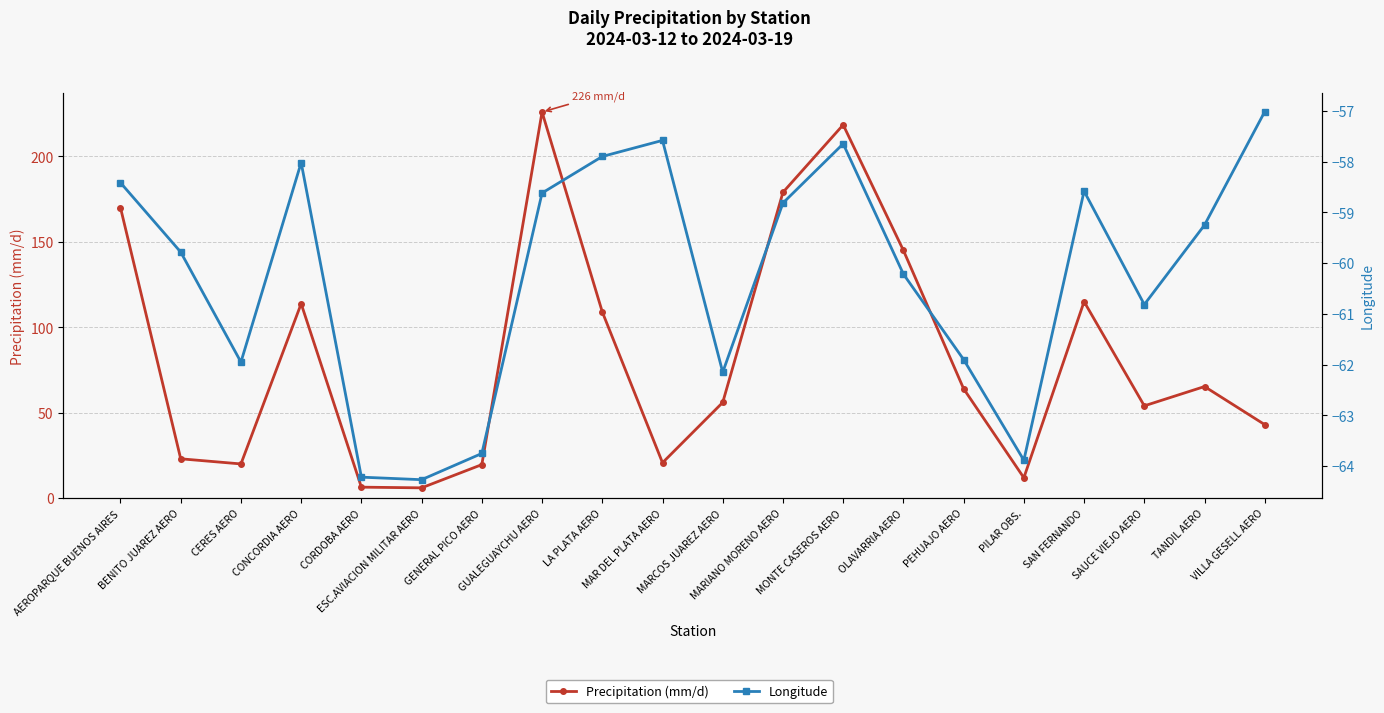

In Longitude, how many points are higher than both neighbors (excluding endpoints)?

4